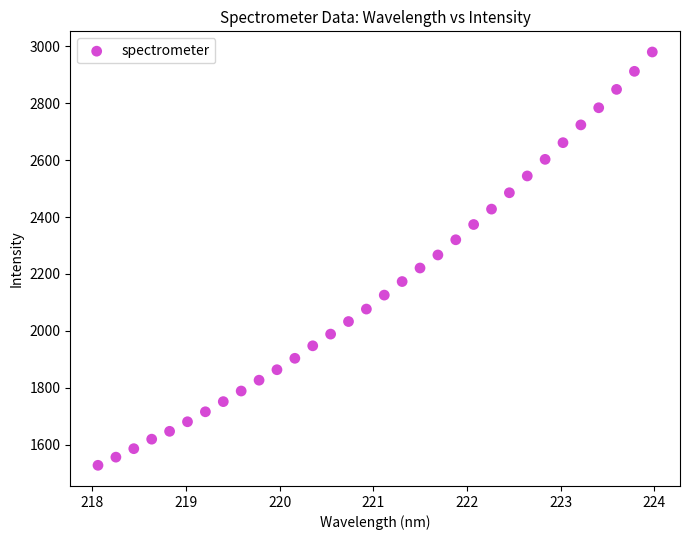

What is the range of X values (max minus min)?

5.9